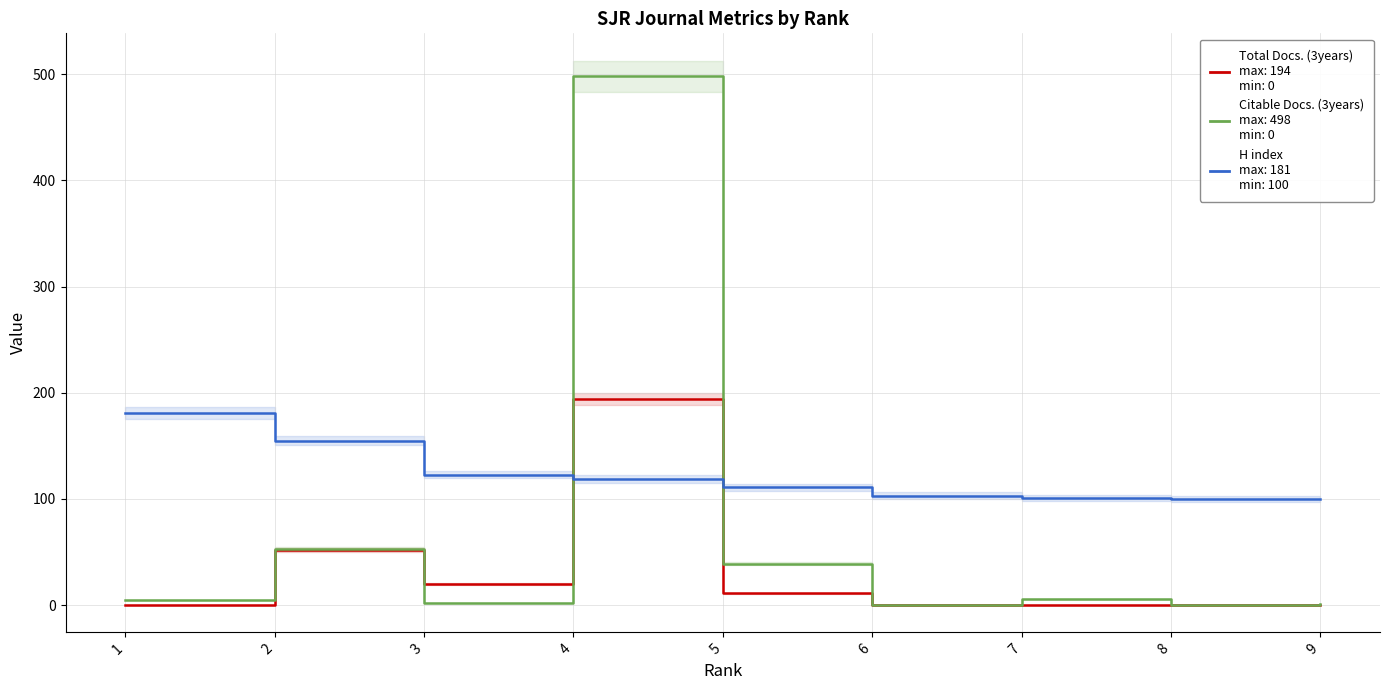

Which series changed the most between 5 and 7?

Citable Docs. (3years)